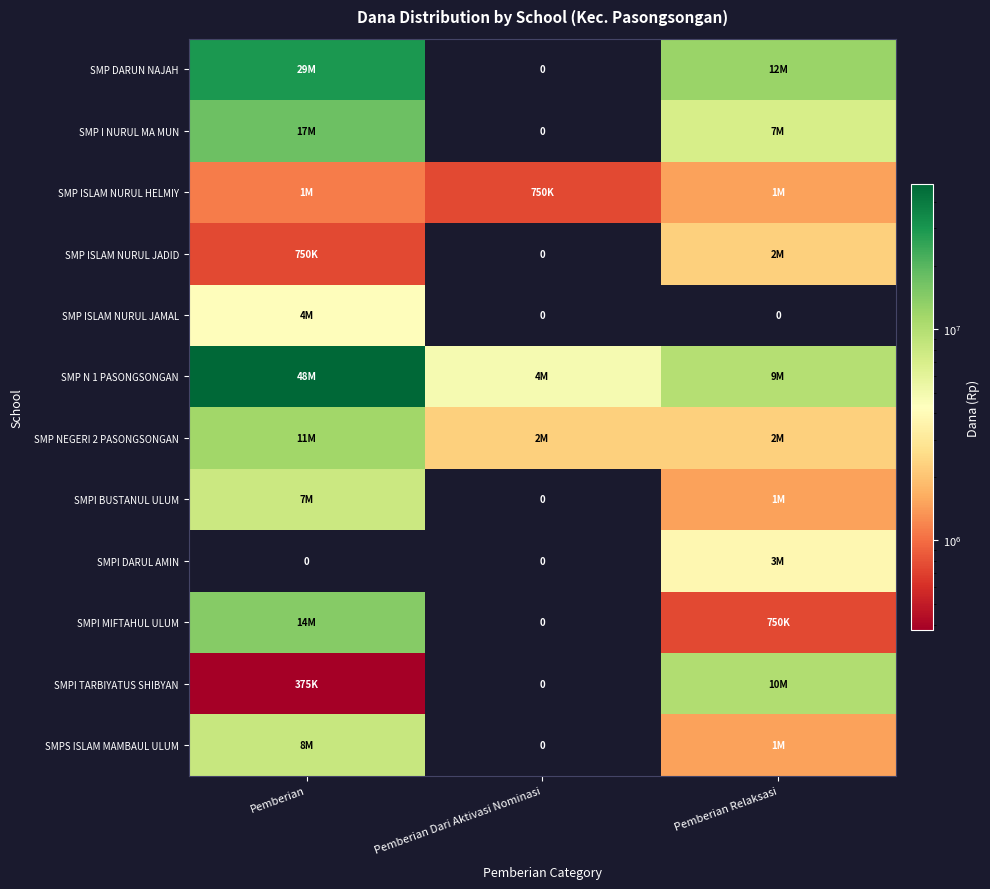

List the labels in order of SMP ISLAM NURUL HELMIY value, smallest first.

Pemberian Dari Aktivasi Nominasi, Pemberian, Pemberian Relaksasi